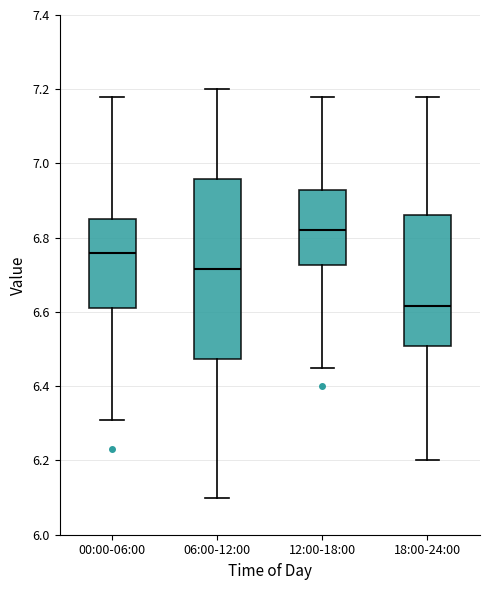

Where is the upper edge of the box for 00:00-06:00 on the y-axis? The values are not printed on the chart, so give them approximately, as read against the axis.

6.86